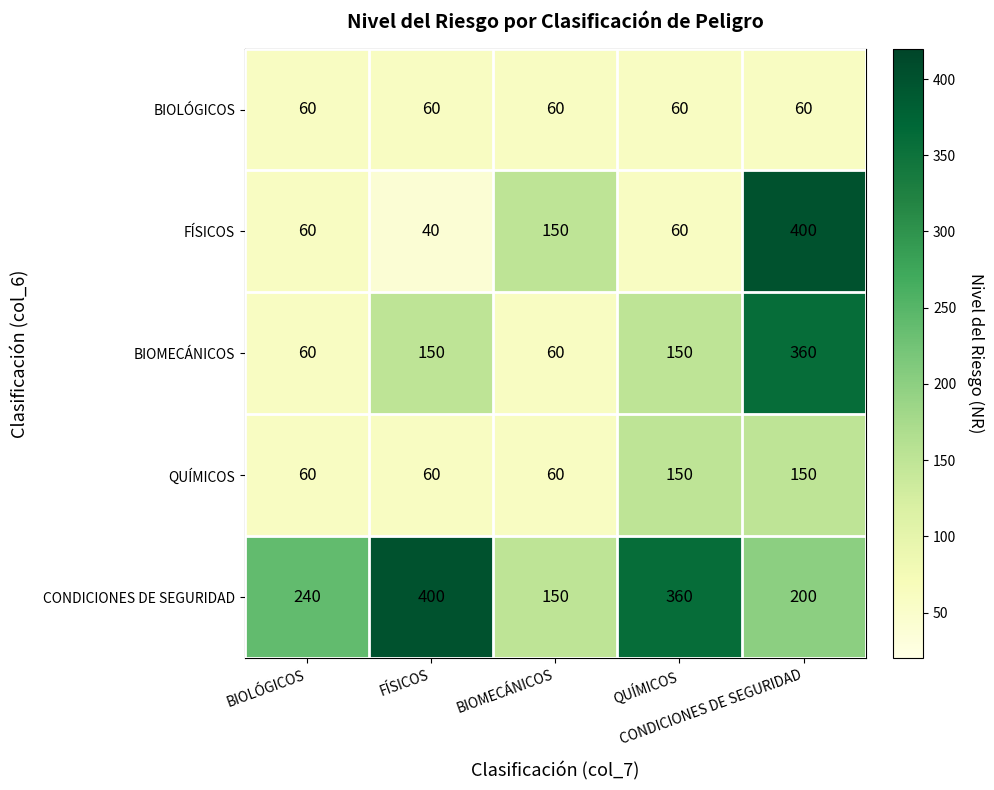

What is the smallest value displayed?

40